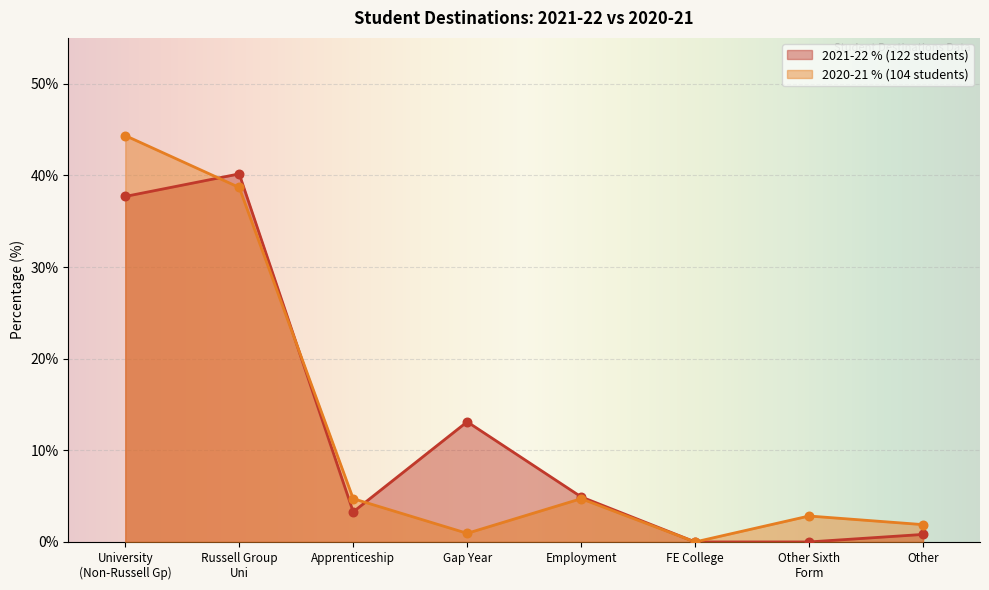

What are all the series names shown in the legend?

2021-22 % (122 students), 2020-21 % (104 students)